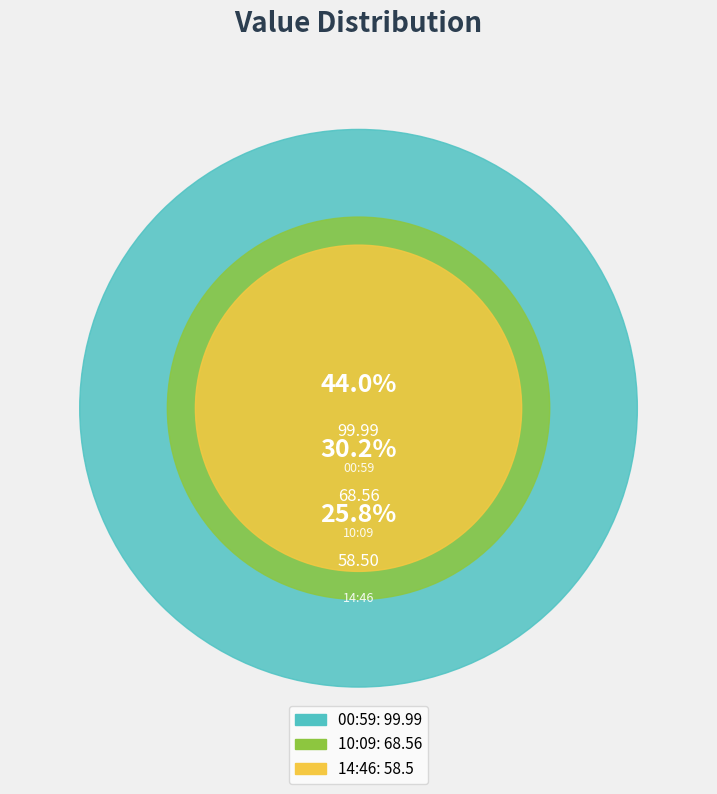

Which category has the smallest portion of the pie?

2023-03-22T14:46:17.754Z